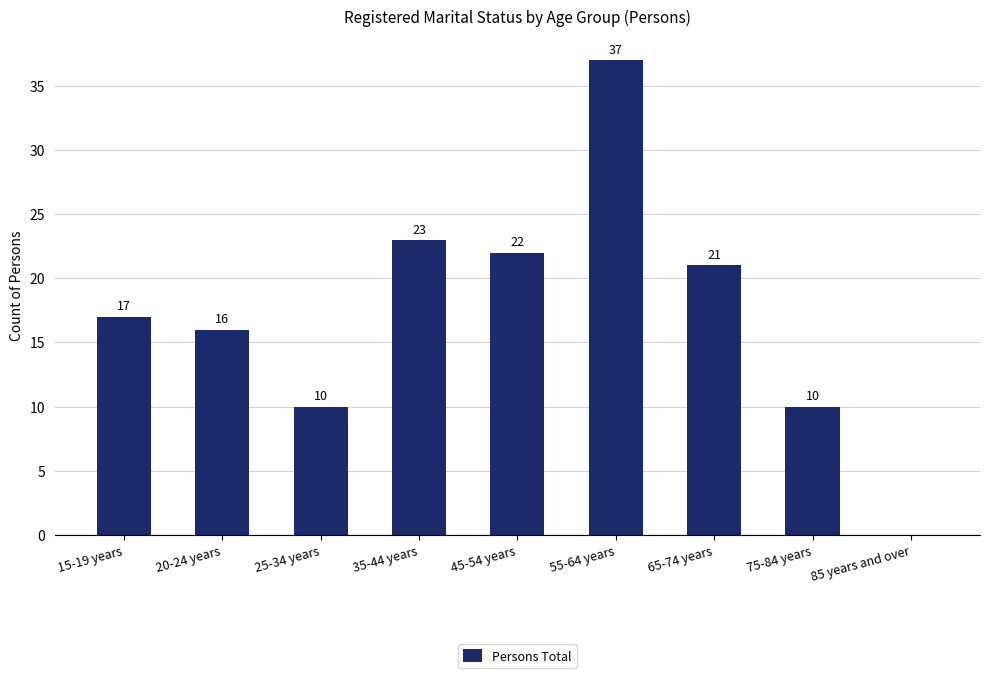

What is the ratio of the value at 25-34 years to the value at 35-44 years?

0.4